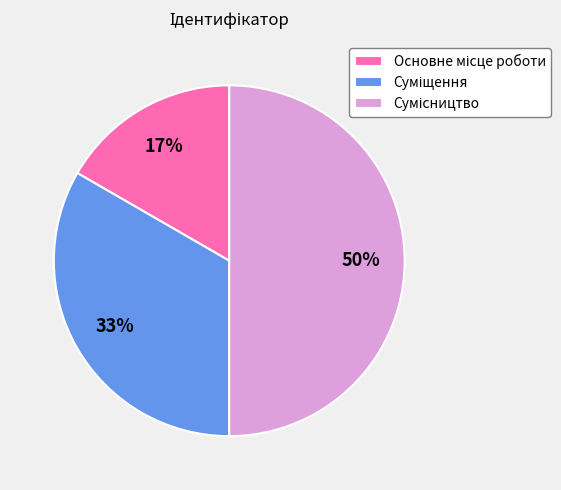

To the nearest percent, what is the difference between the largest and smallest slice percentages?

33%